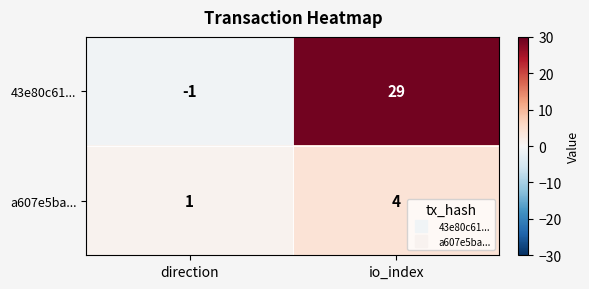

How many values in the a607e5ba... series are below 4?

1